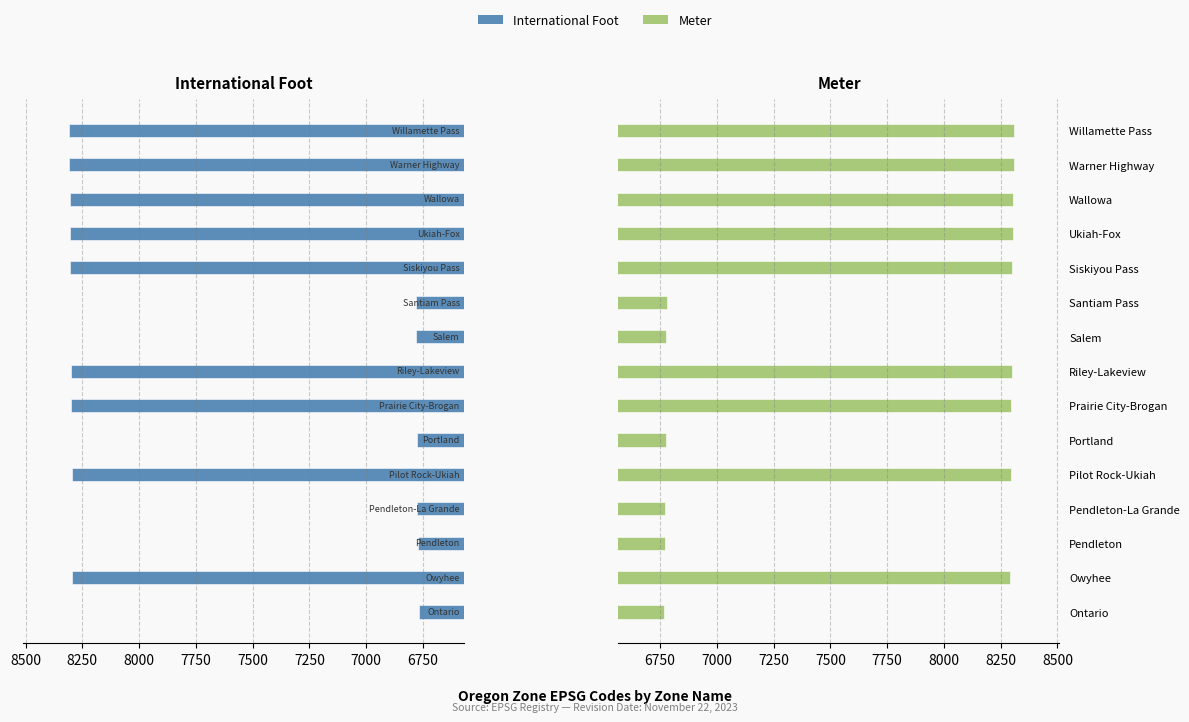

Between Santiam Pass and Ukiah-Fox, which series saw the biggest shift?

international foot